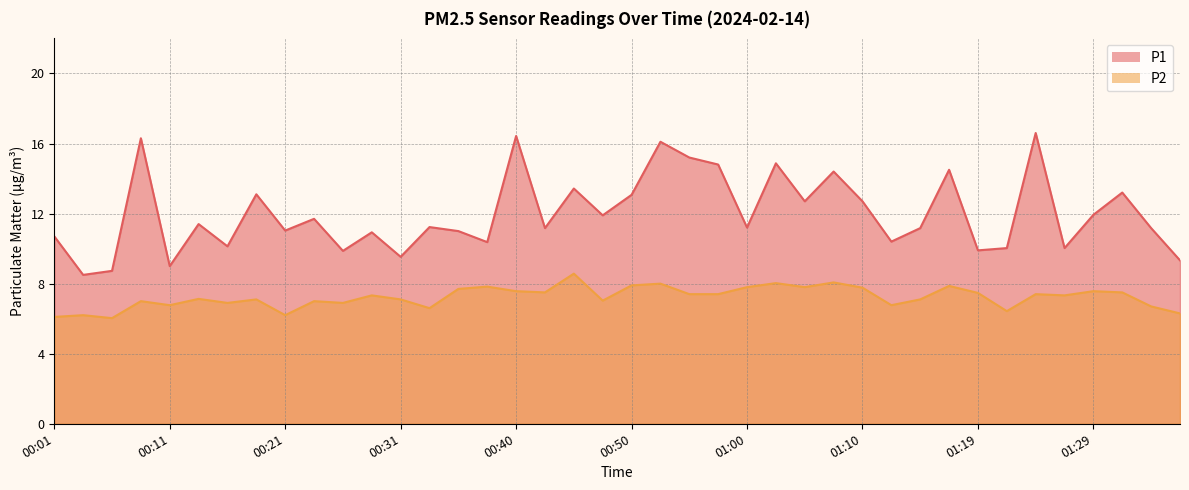

At how many categories does at least one series exceed 15?

5